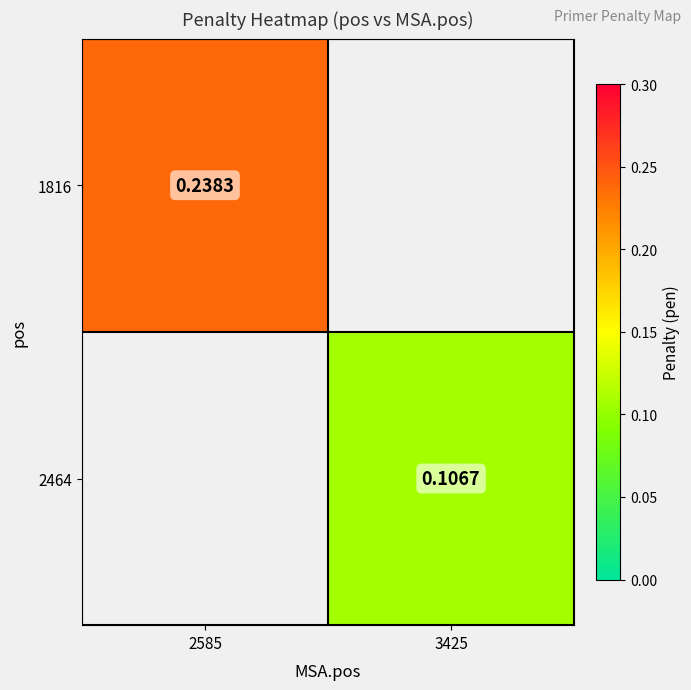

Rank the series at 2585 from highest to lowest value.

1816, 2464